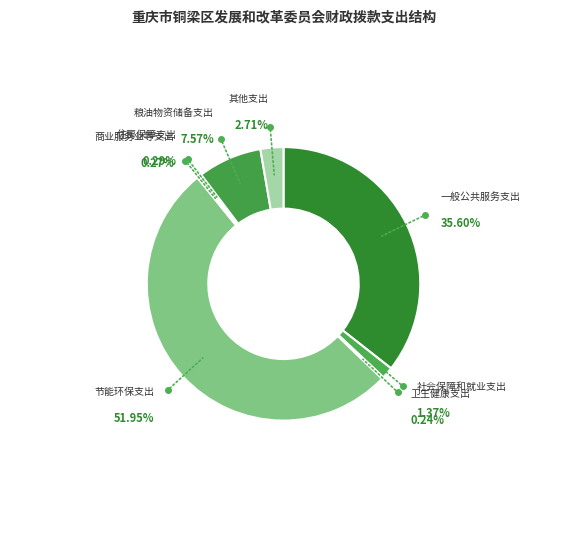

What is the largest slice in the pie chart?

节能环保支出